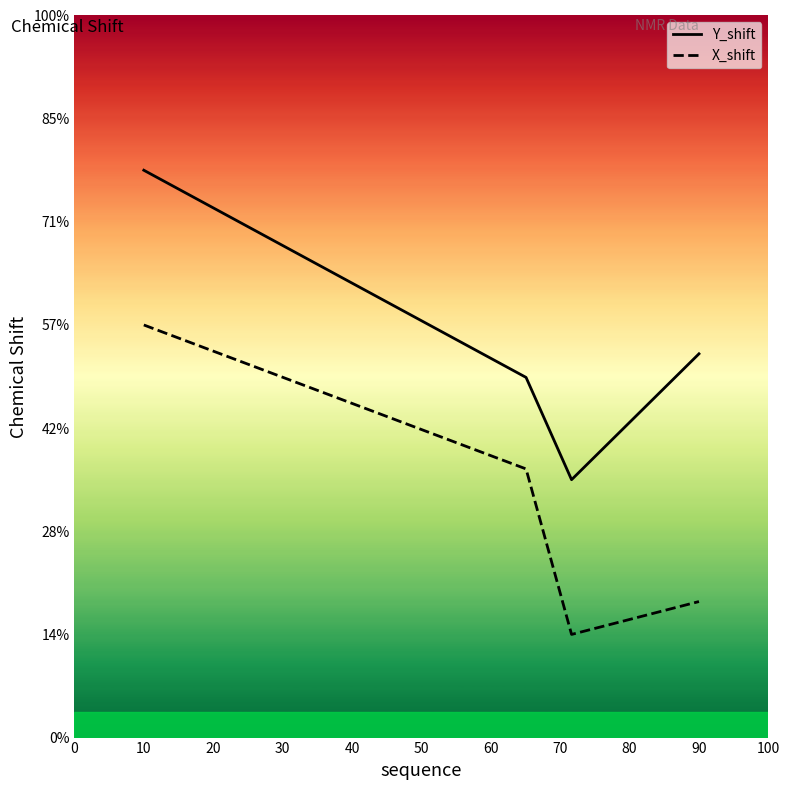

What are all the series names shown in the legend?

Y_shift, X_shift